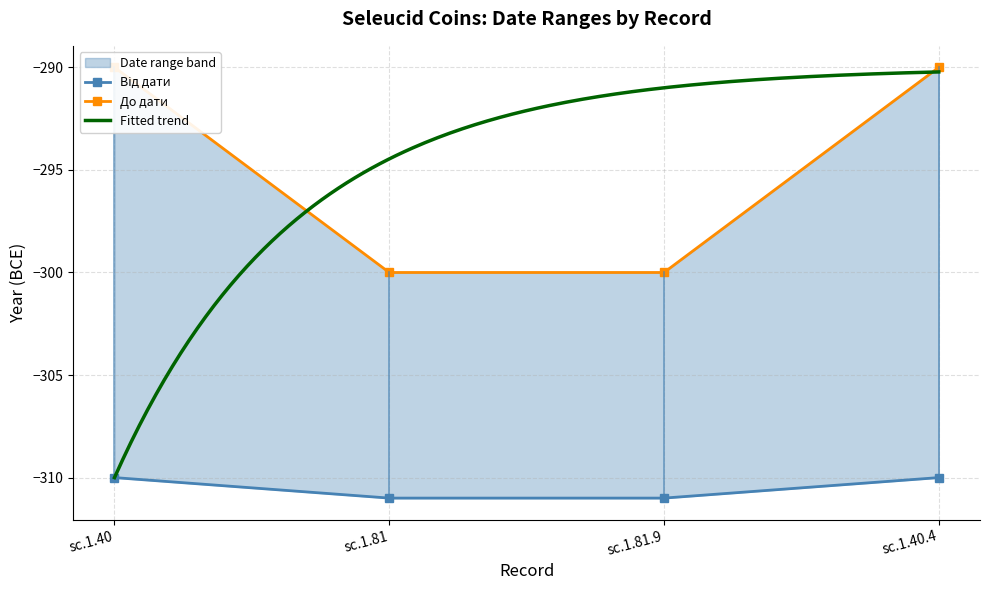

What is the maximum value for До дати?

-290